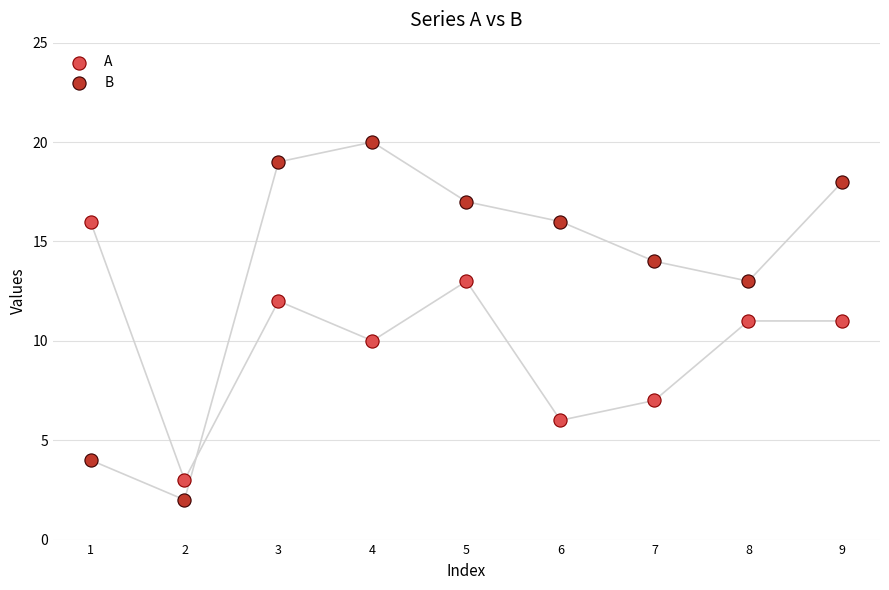

Which series contains the highest Y value?

B